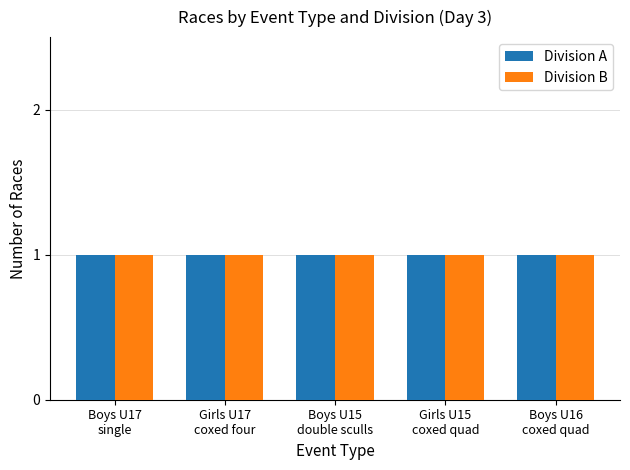

How many bars are there in total?

10